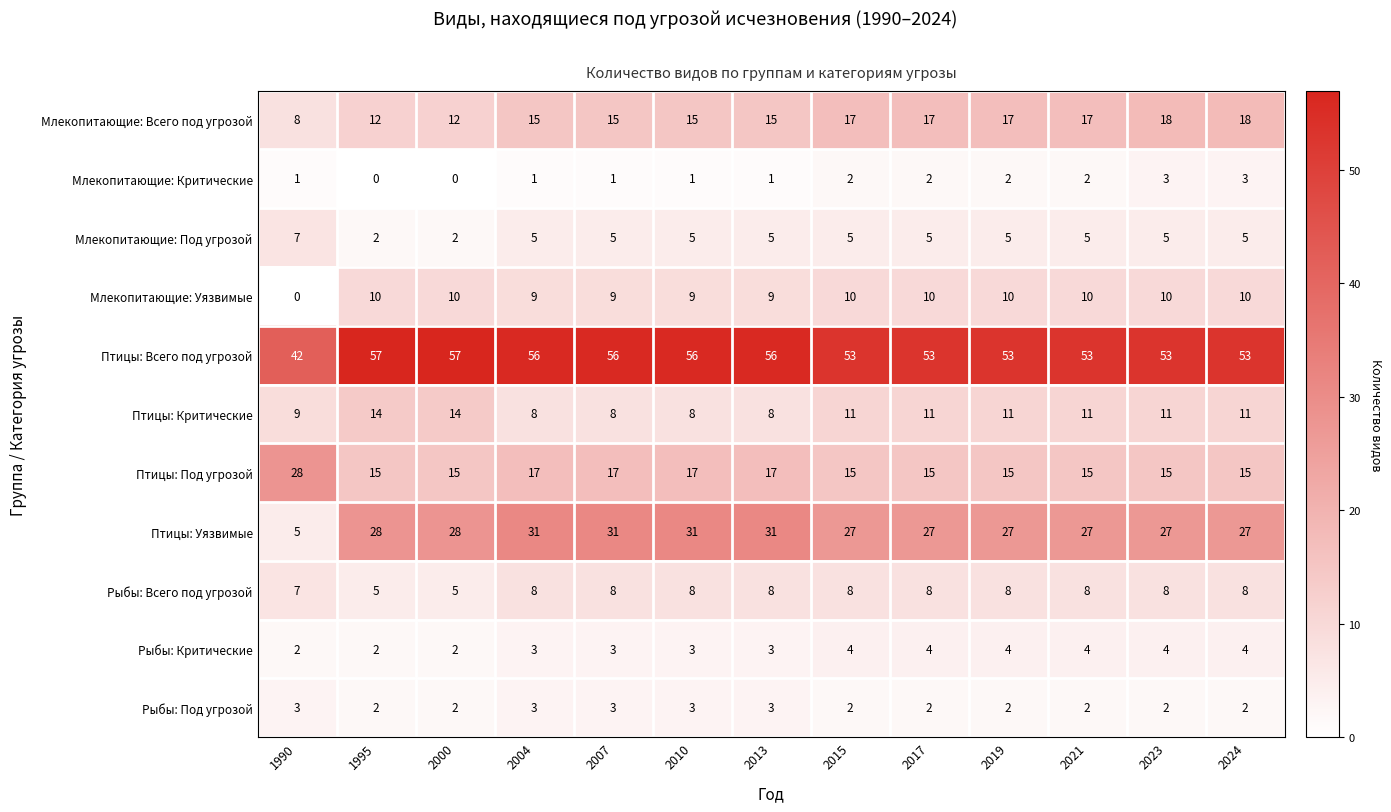

How many positive values does the Млекопитающие: Уязвимые series have?

12